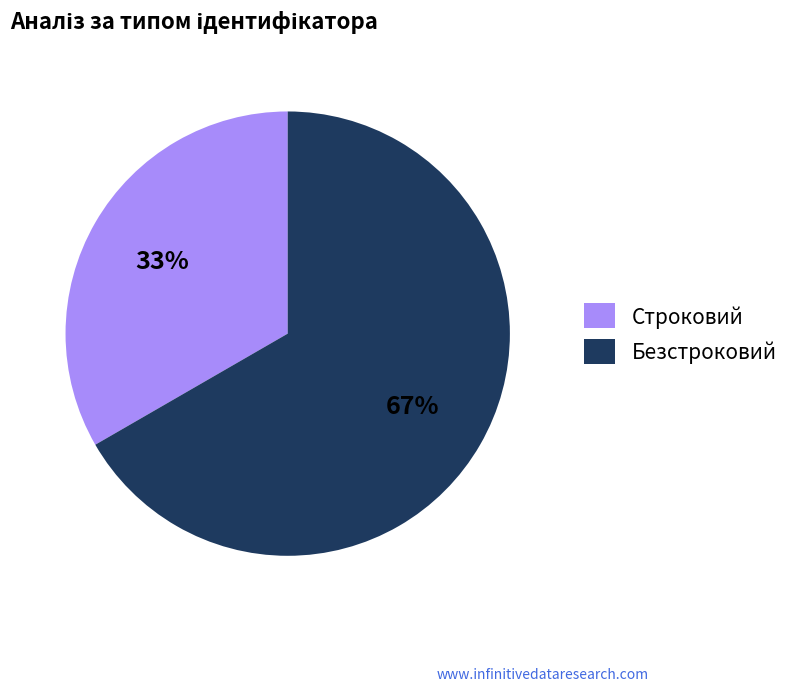

Rank the categories by value from lowest to highest.

Строковий, Безстроковий